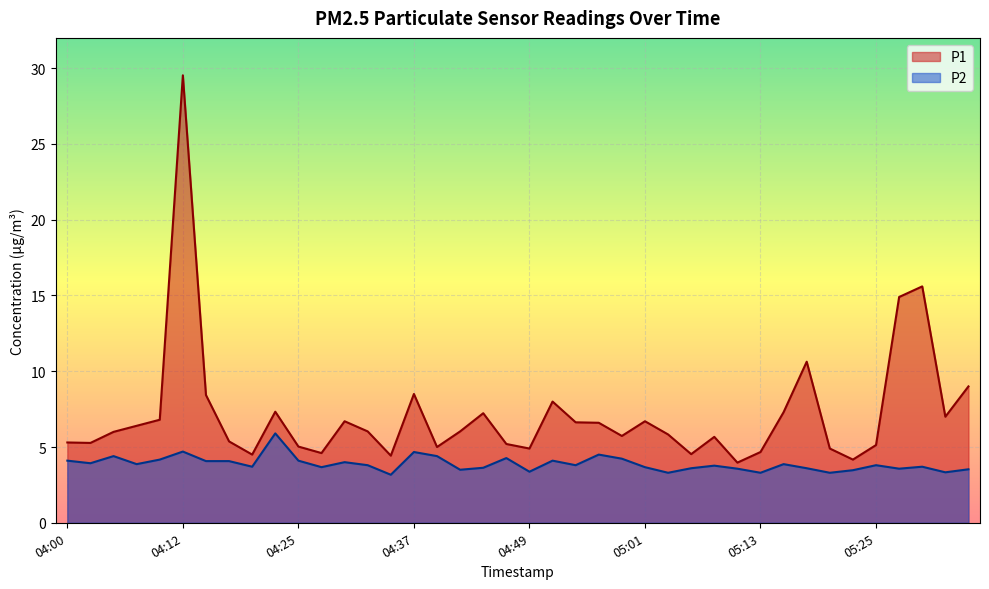

How many series are shown in this chart?

2